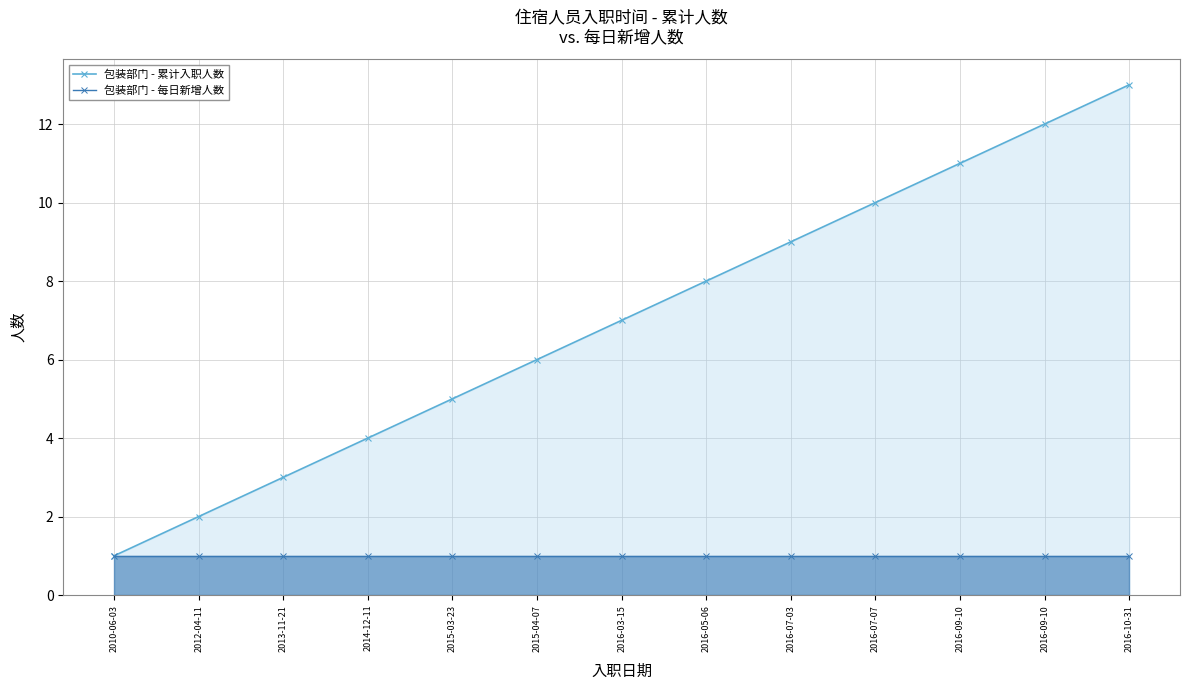

Is the value of 包装部门 - 累计入职人数 at 2013-11-21 greater than the value of 包装部门 - 每日新增人数 at 2016-05-06?

Yes